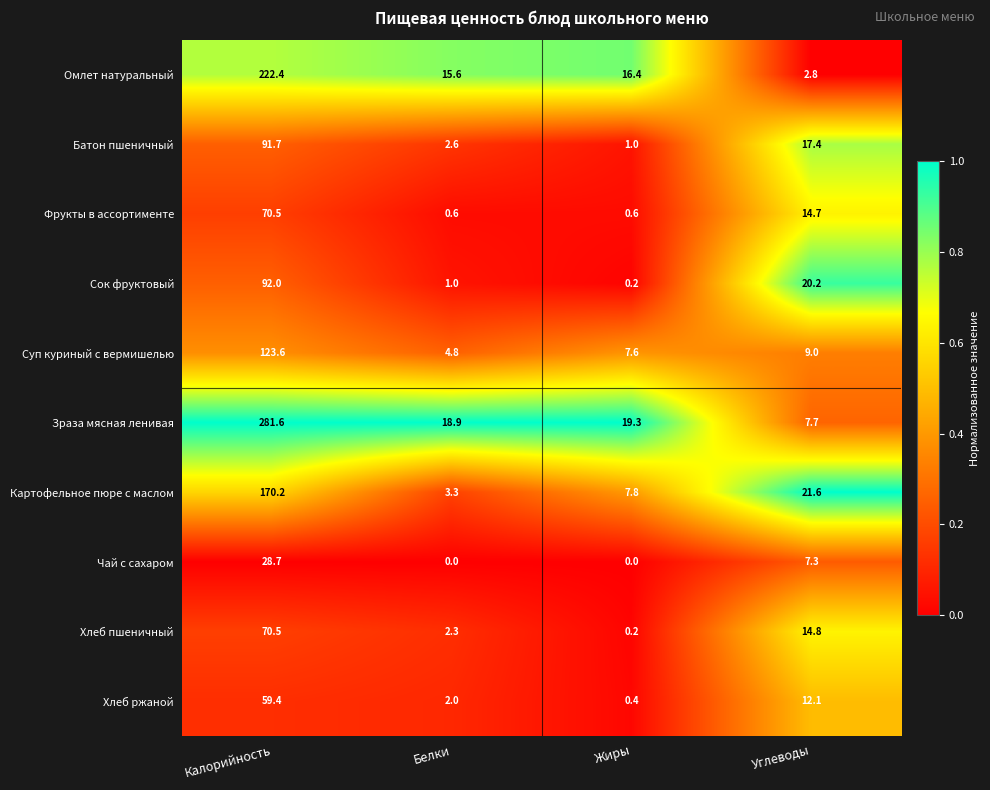

At which category does the chart reach its peak across all series?

Калорийность